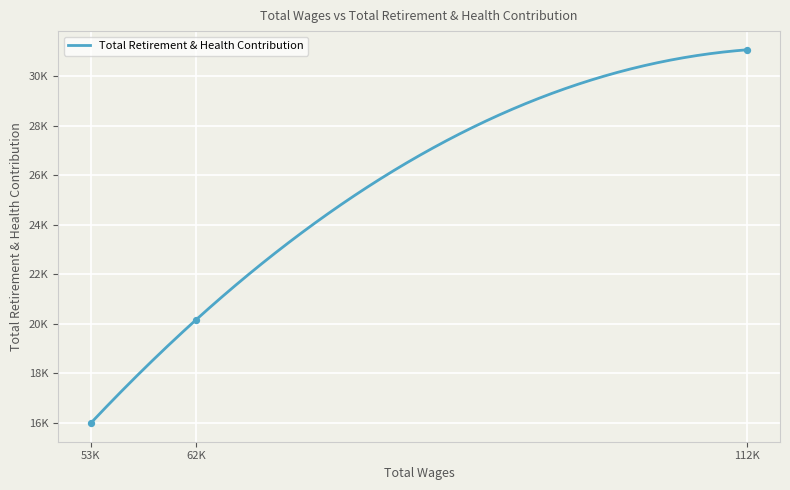

Approximately how many times larger is the value at 112K compared to 62K?

1.5